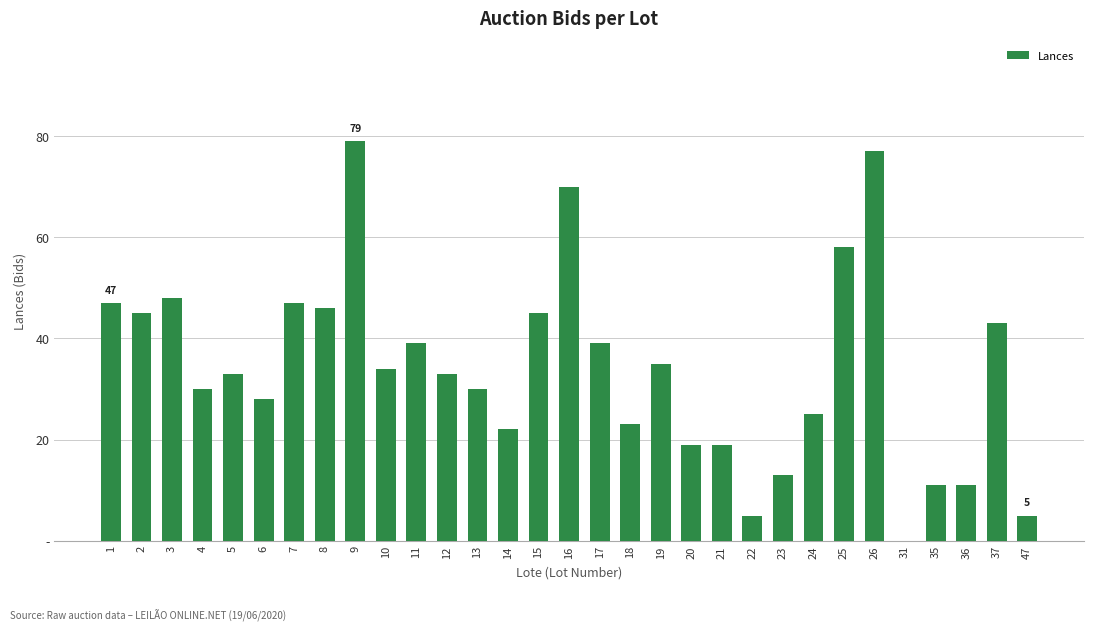

What is the difference between the second highest and second lowest values?

72